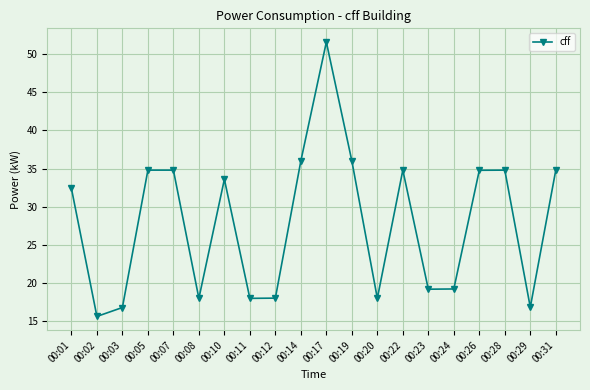

Is this an area chart (filled region under the line)?

No